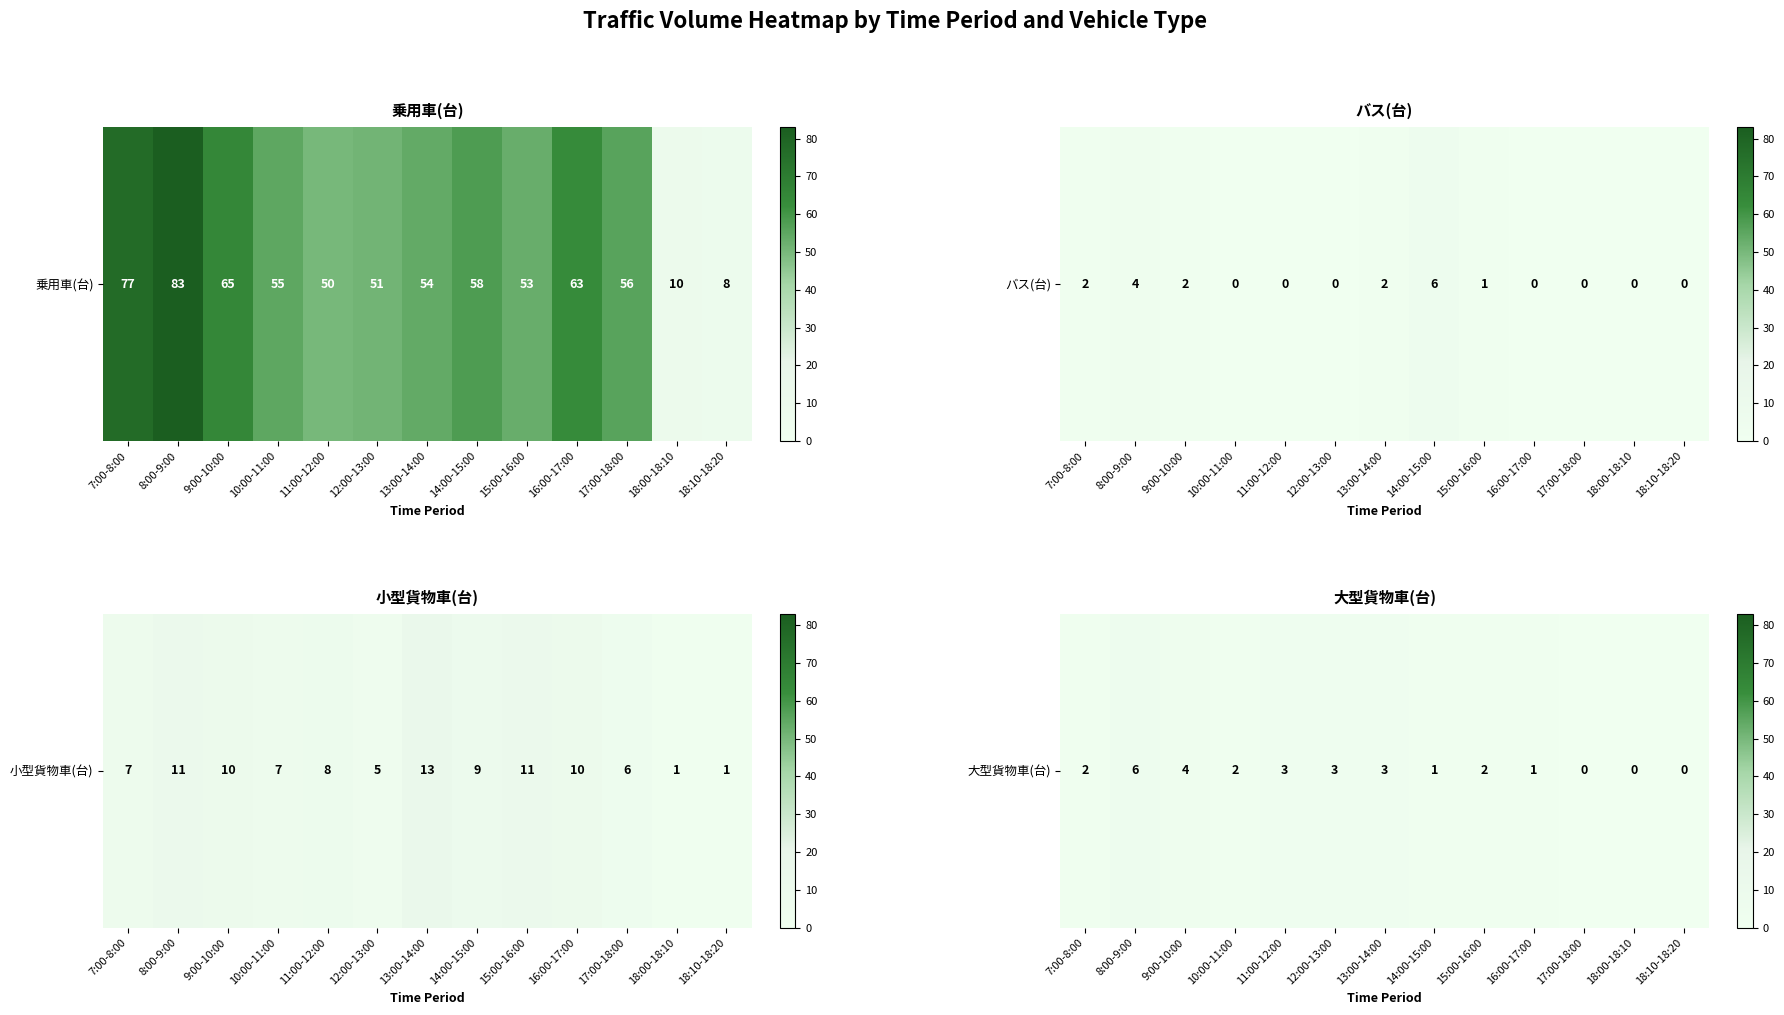

How many data points are above 2?

5